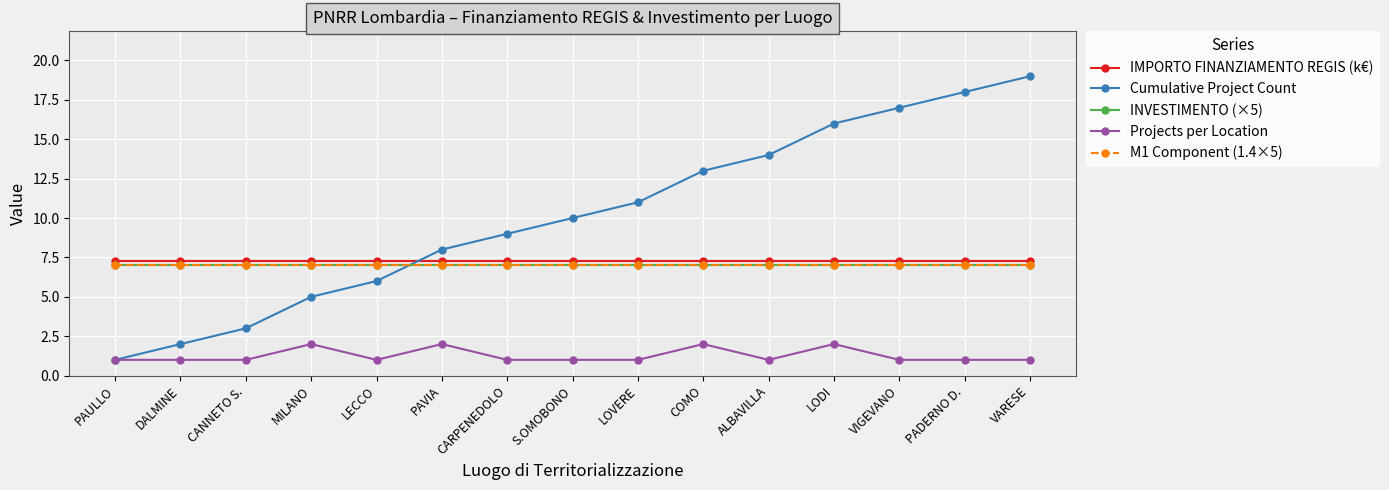

What is the difference between the maximum and minimum values in the Projects per Location series?

1.0